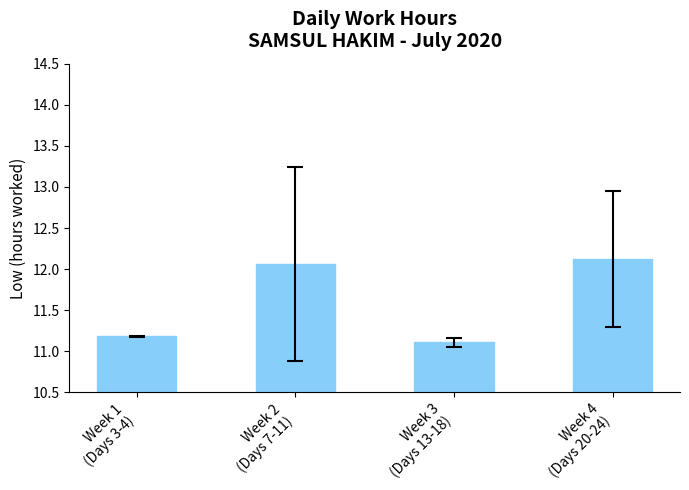

Is it true that the value at Week 2
(Days 7-11) is 20.9?

False